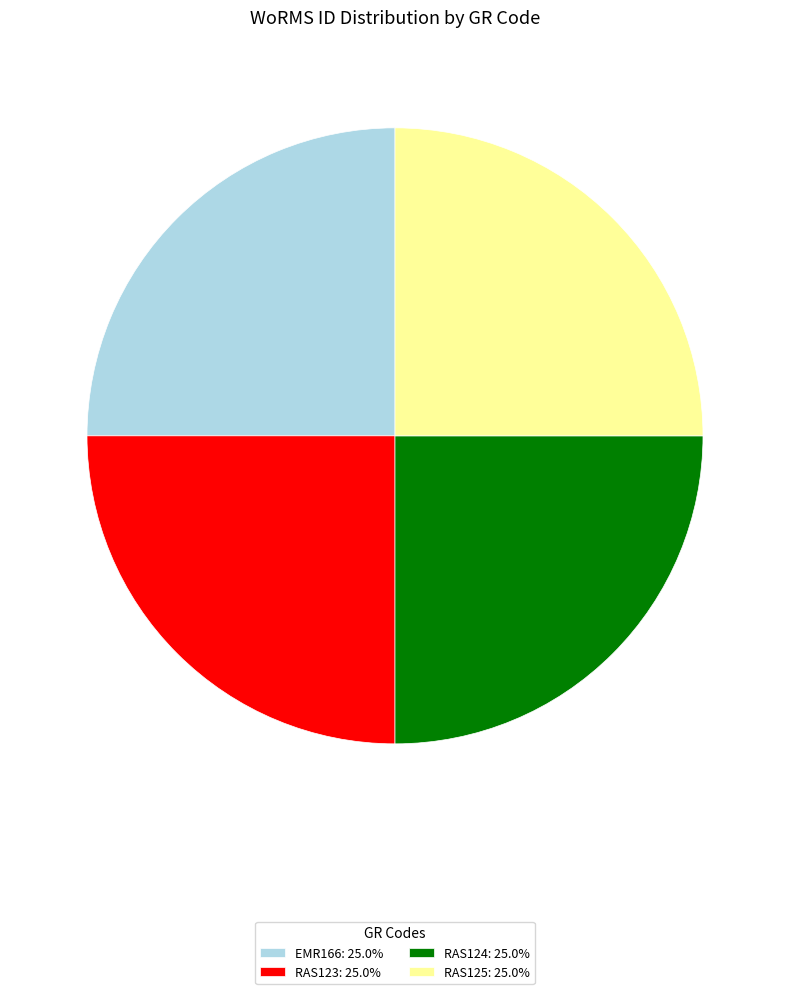

What is the ratio of the value at RAS124: 25.0% to the value at RAS123: 25.0%?

1.0